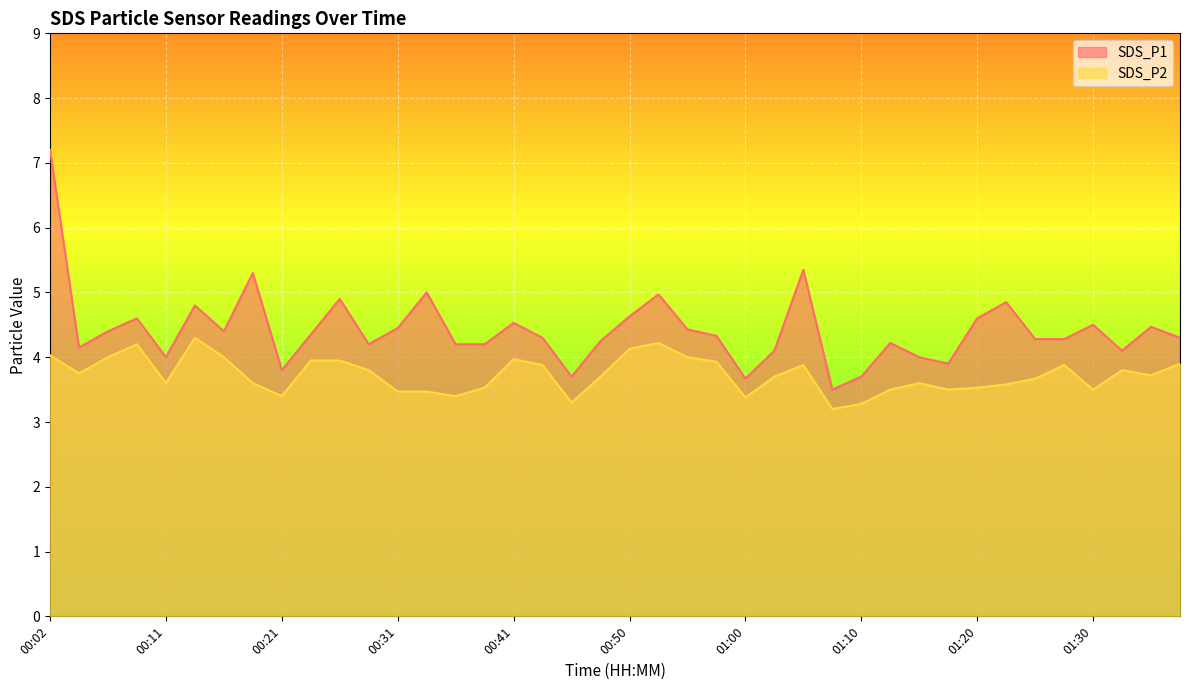

What is the spread (max minus min) of values at 00:14?

0.5